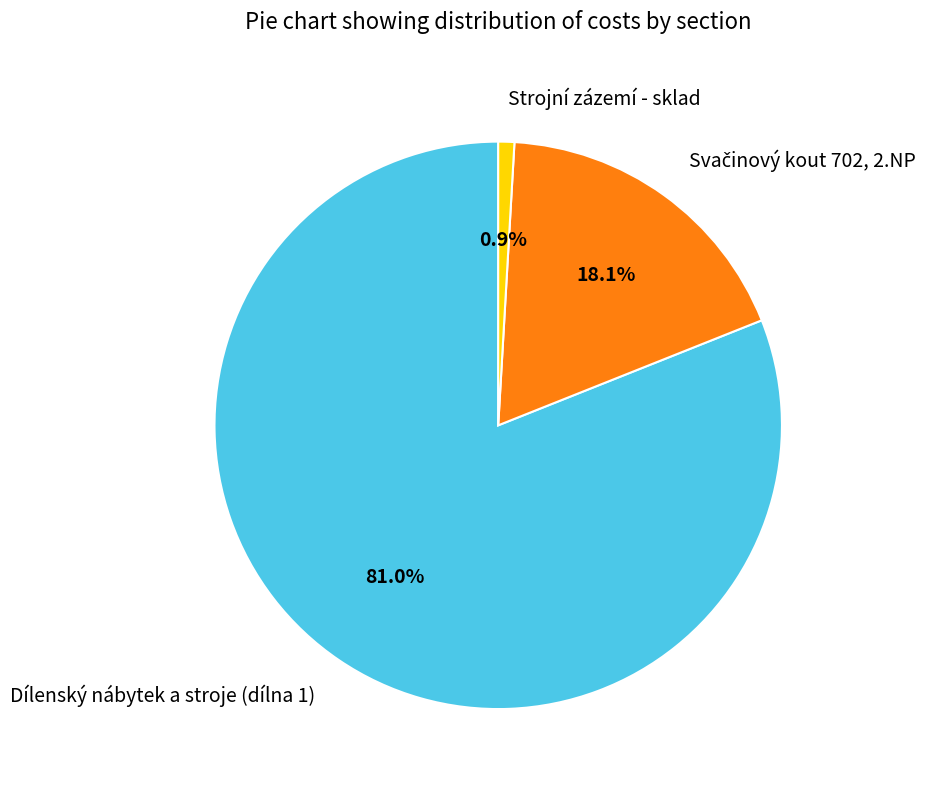

What portion of the pie excludes Strojní zázemí - sklad?

99.1%